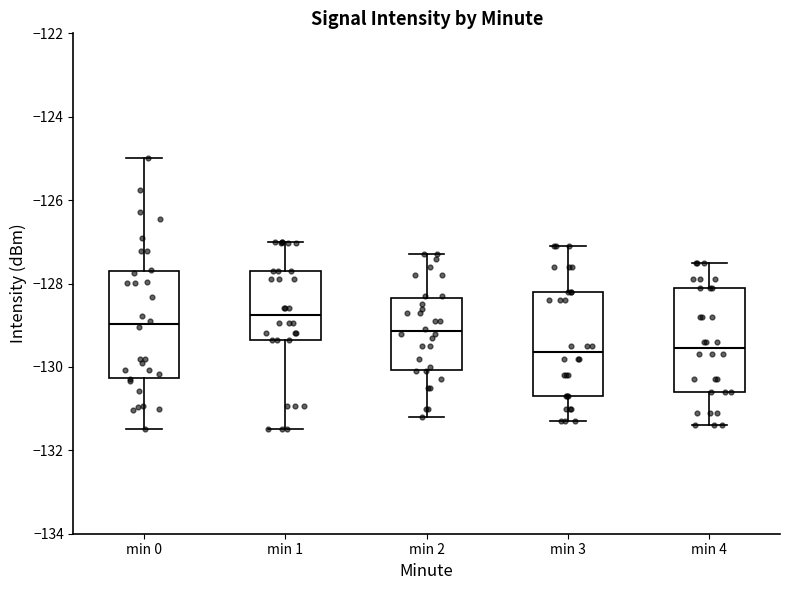

Reading left to right, read every box against the y-axis: the position of its median line, the range the box covers, and the ends of its whiskers. The values are not printed on the chart, so give them approximately, as read against the axis.

min 0: median -129.0, box -130.2 to -127.6, whiskers -131.4 to -125.0
min 1: median -128.8, box -129.4 to -127.6, whiskers -131.4 to -127.0
min 2: median -129.2, box -130.0 to -128.4, whiskers -131.2 to -127.2
min 3: median -129.6, box -130.6 to -128.2, whiskers -131.2 to -127.0
min 4: median -129.6, box -130.6 to -128.0, whiskers -131.4 to -127.4